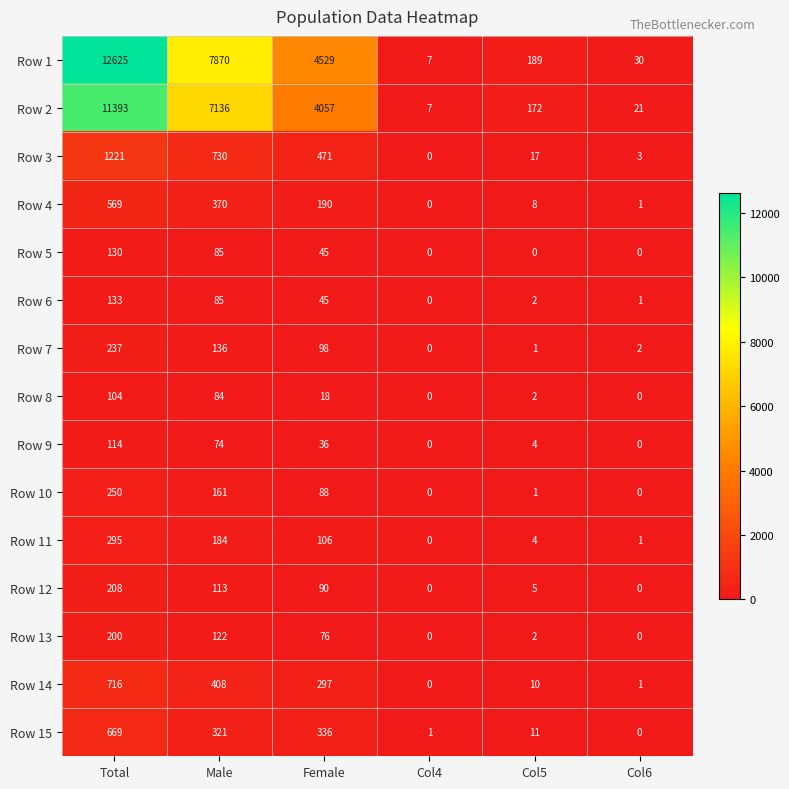

How many series are shown in this chart?

15